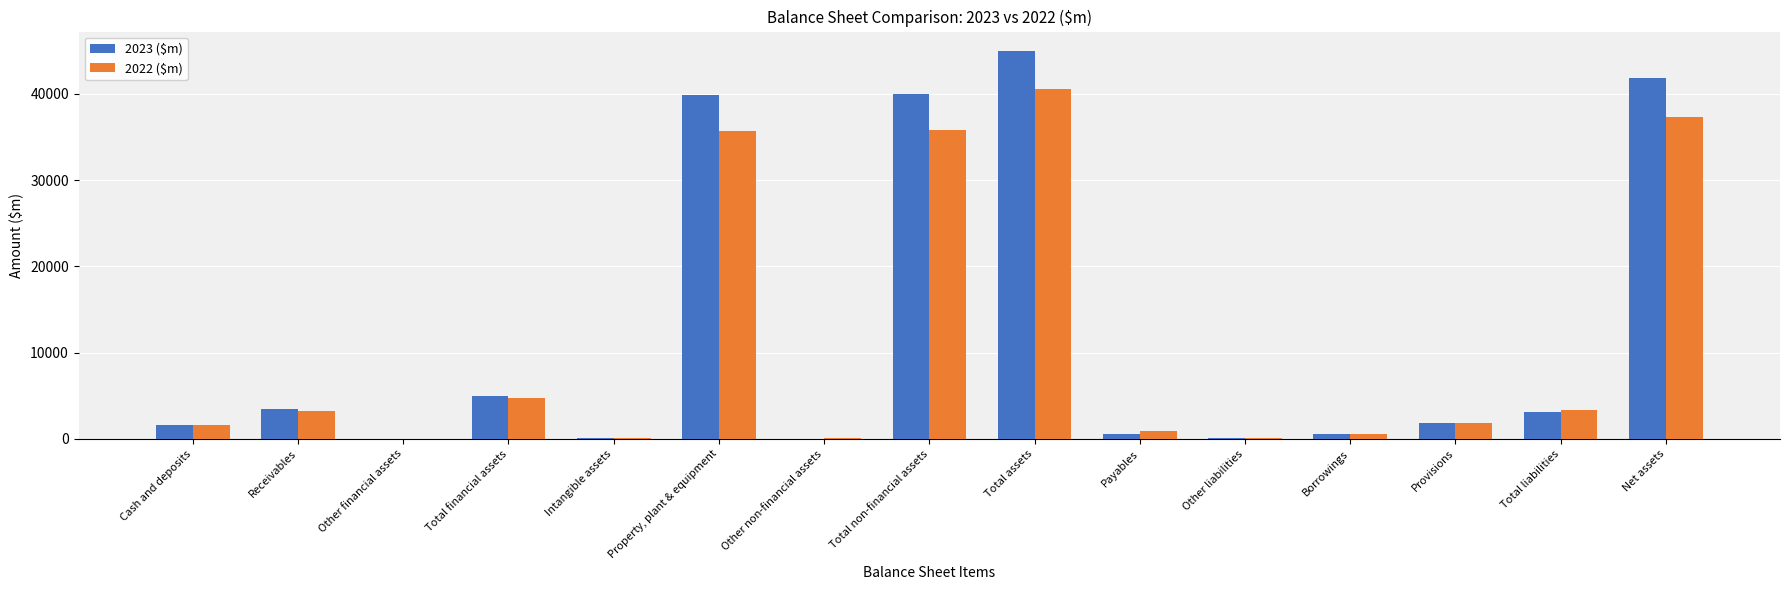

What is the total value across all series at Total financial assets?

9818.2